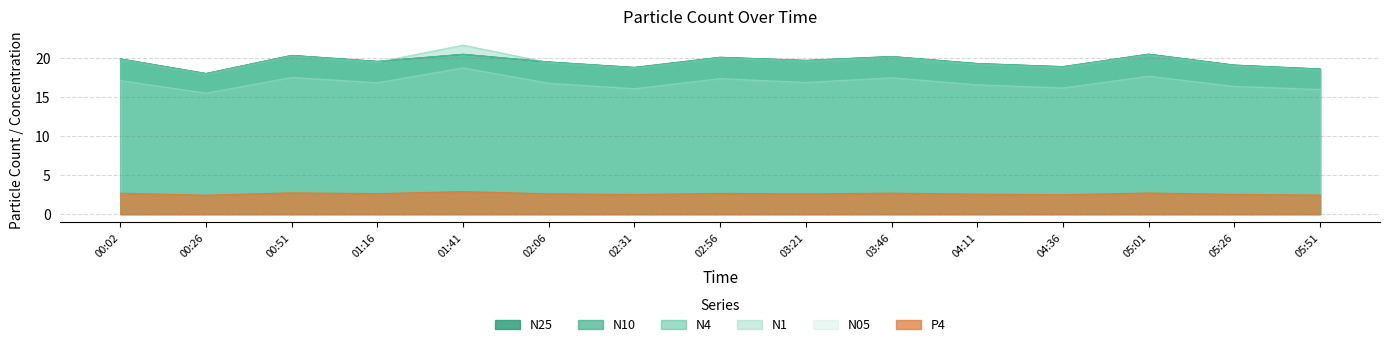

Between 05:51 and 01:41, which is larger?

01:41